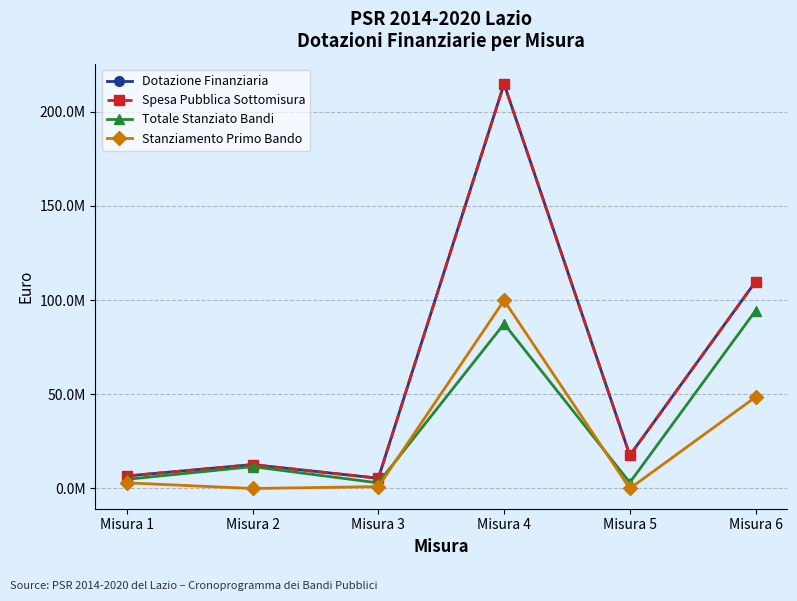

What is the lowest value of the Spesa Pubblica Sottomisura series?

5439535.8